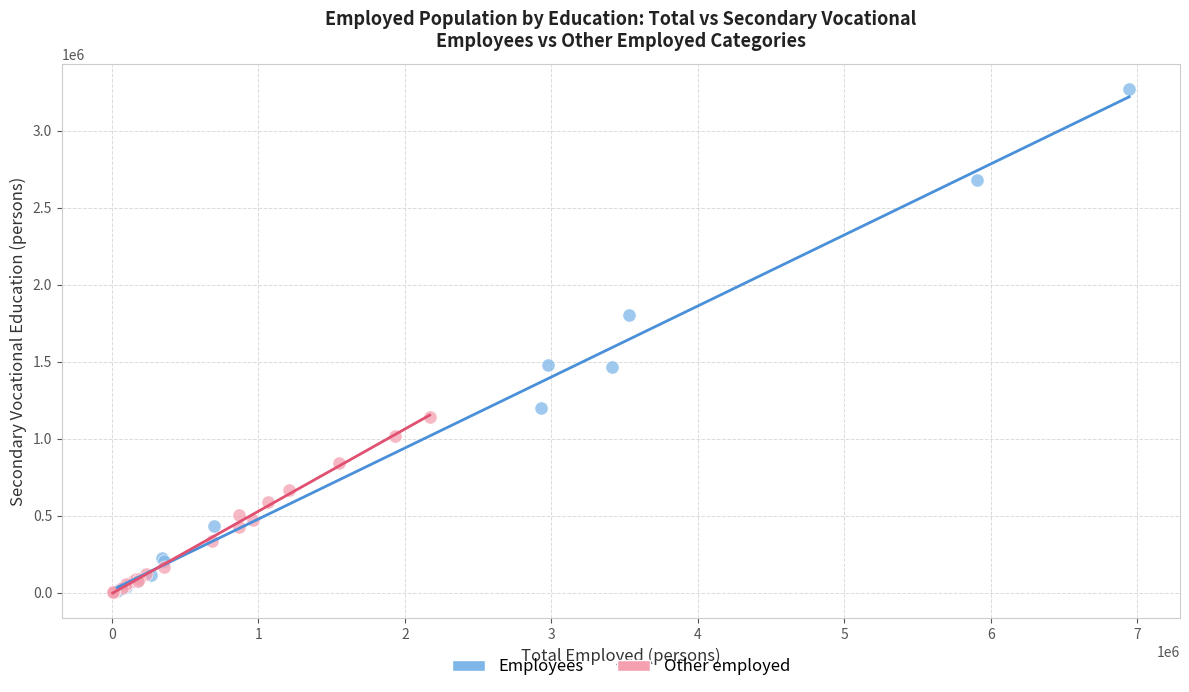

Which series contains the highest Y value?

Employees